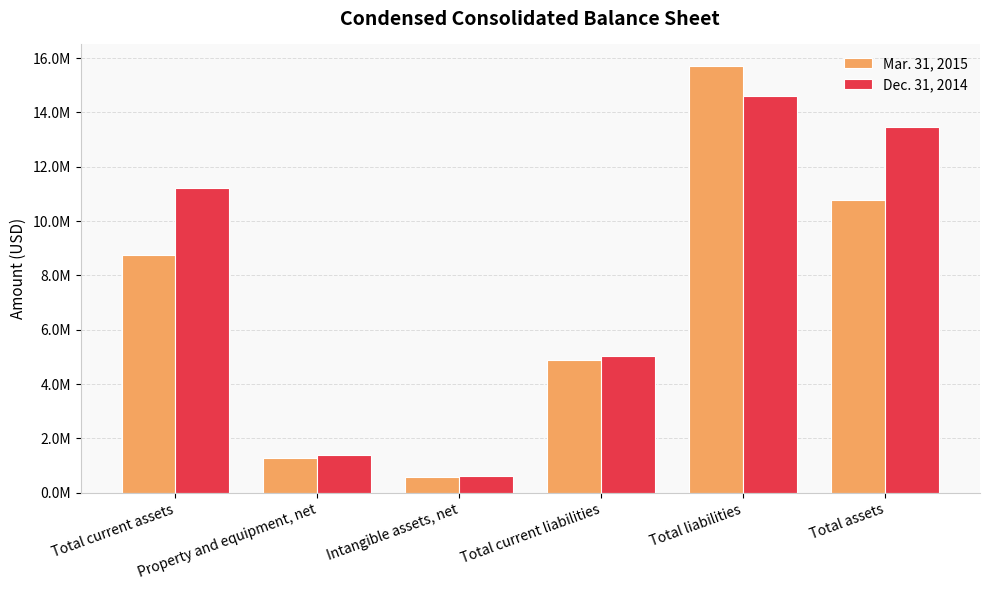

What are all the series names shown in the legend?

Mar. 31, 2015, Dec. 31, 2014